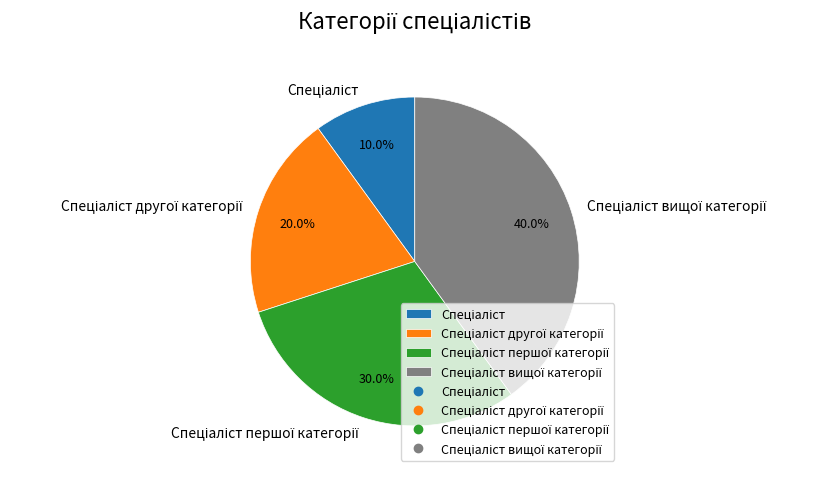

Is there a majority slice in this chart?

No